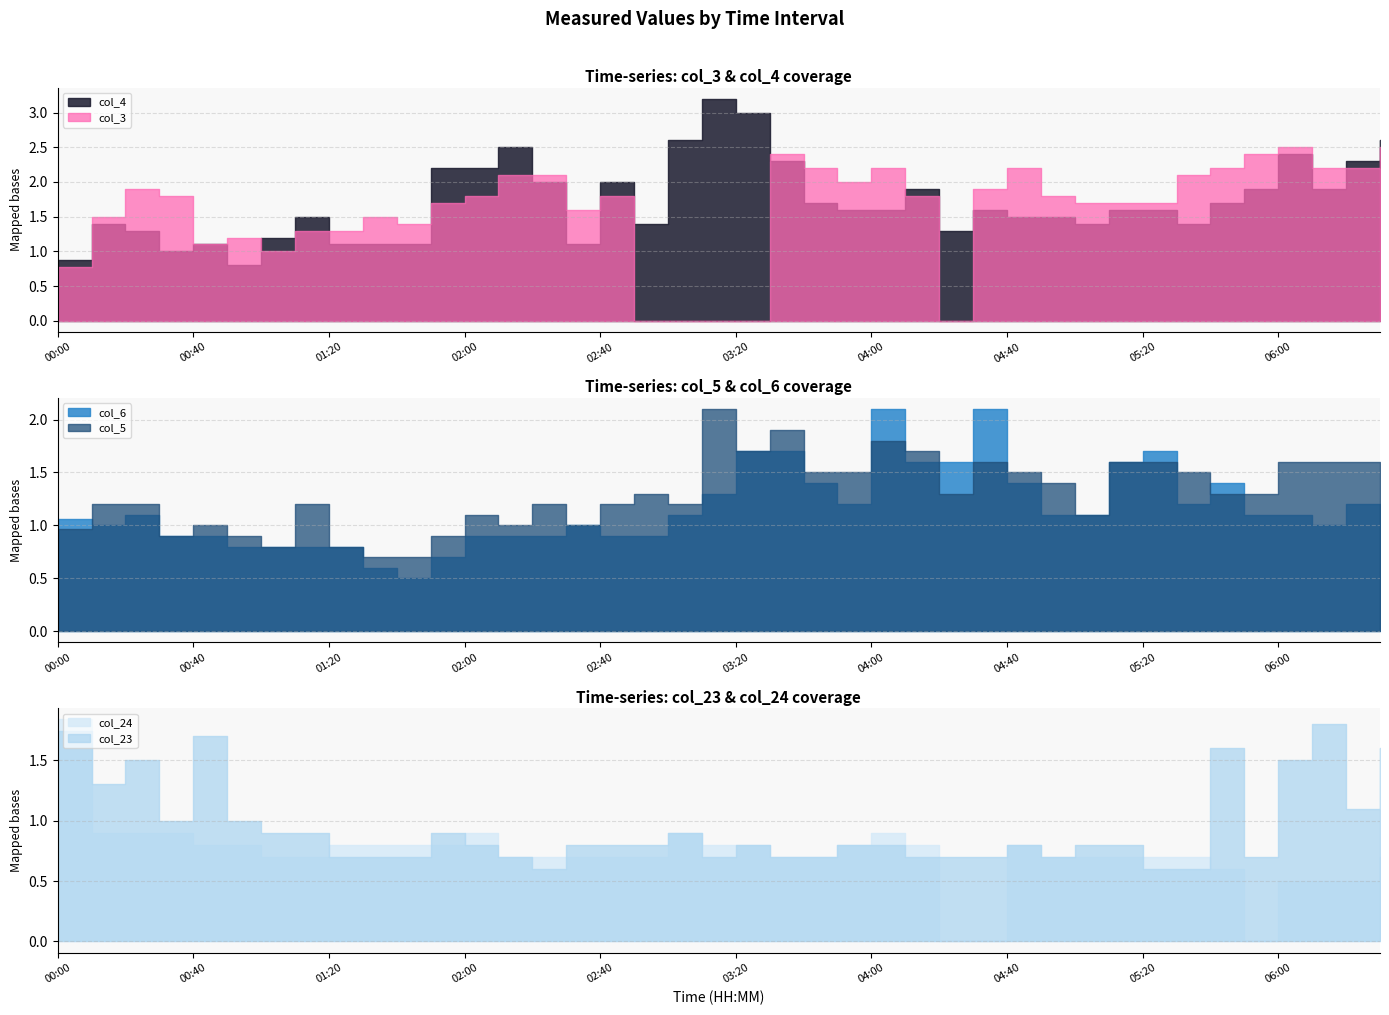

What is the difference between the maximum and minimum values in the col_24 series?

1.8